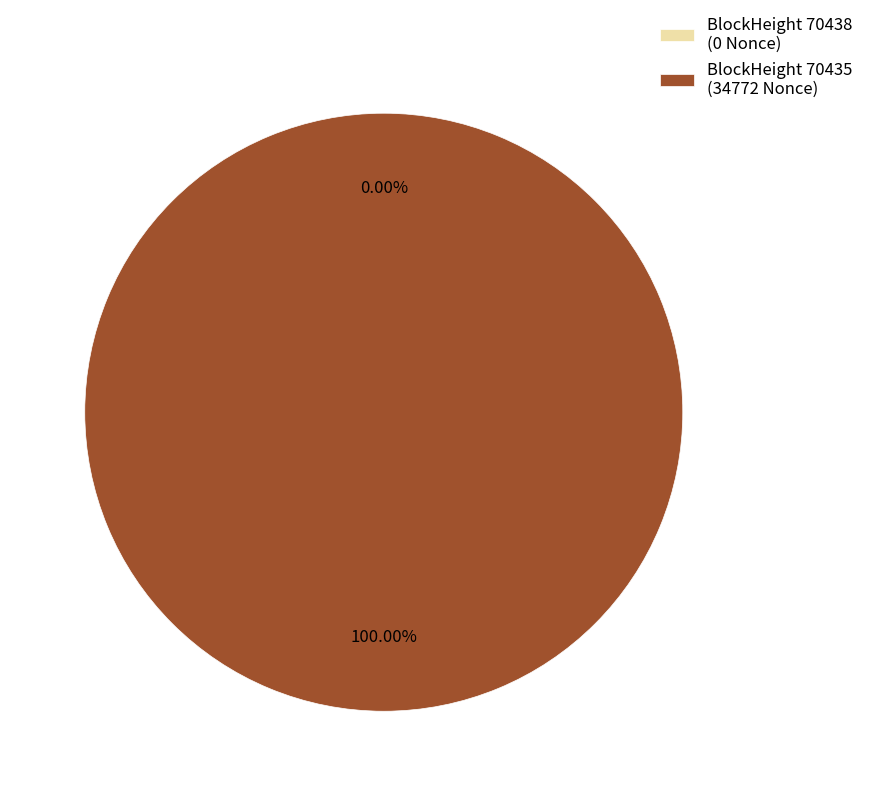

How many segments does this pie chart have?

2